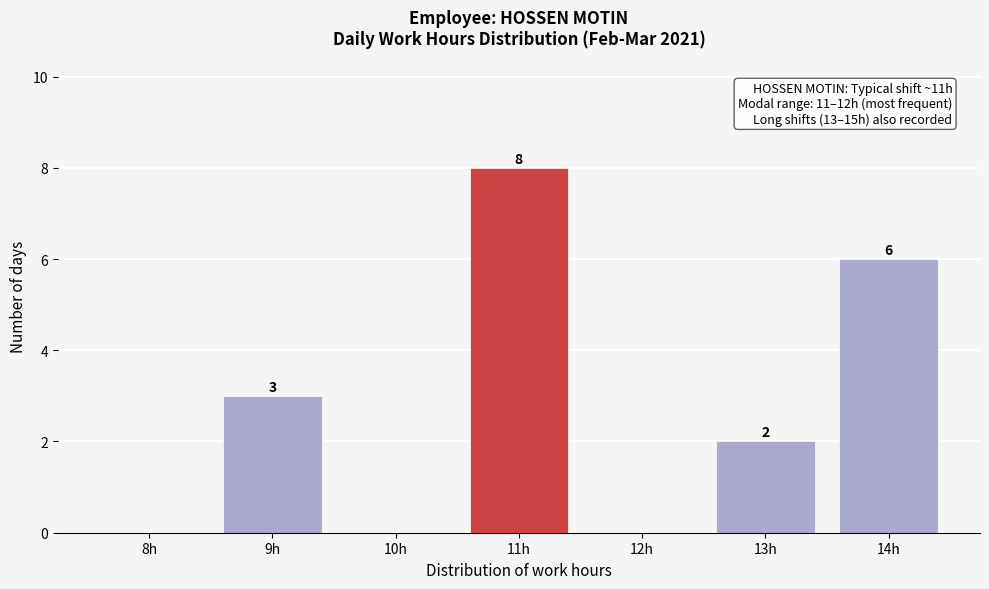

Reading left to right, what are all the values shown in this chart?

8h=0	9h=3	10h=0	11h=8	12h=0	13h=2	14h=6